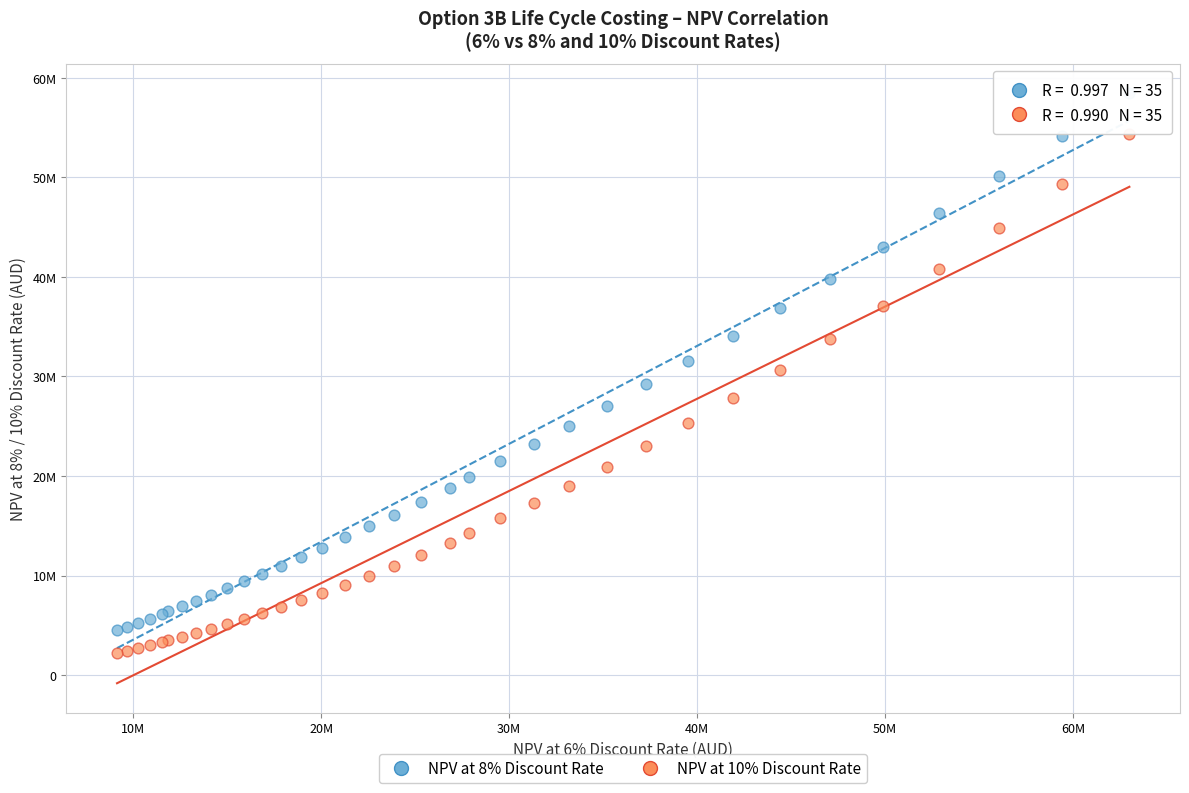

What are all the series names shown in the legend?

NPV at 8% Discount Rate, NPV at 10% Discount Rate